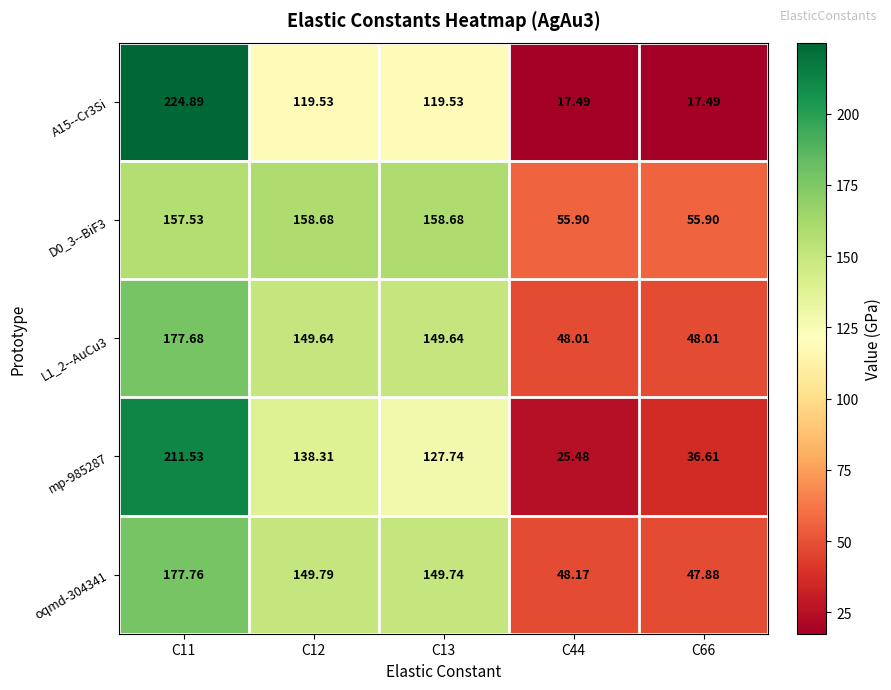

Which series has the largest total across all categories?

D0_3--BiF3